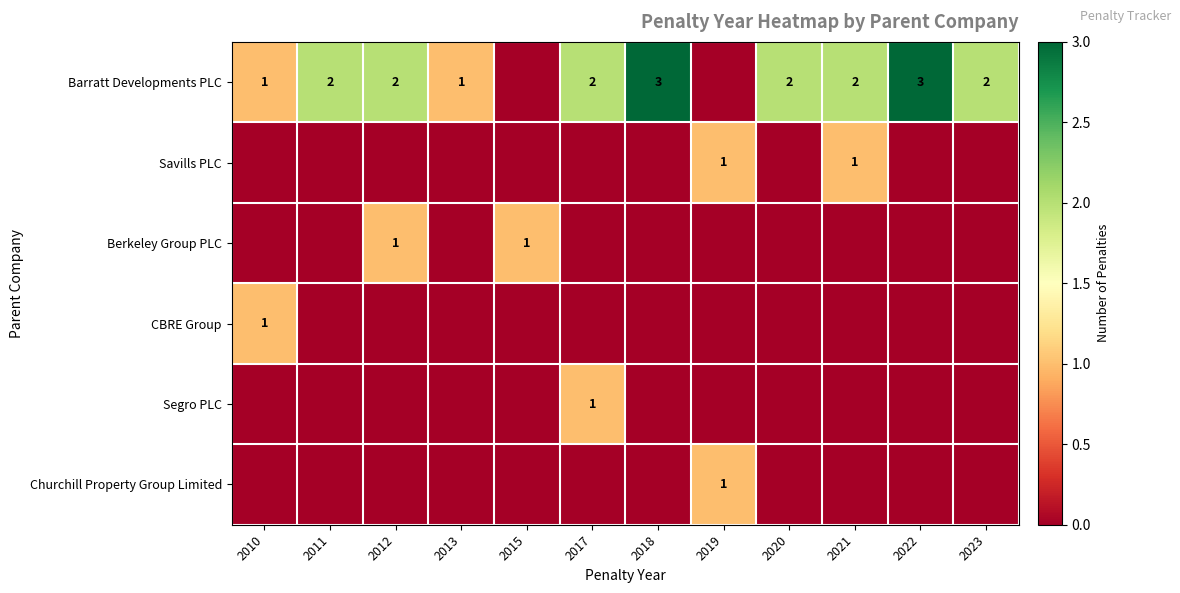

Between 2013 and 2011, which is larger?

2011